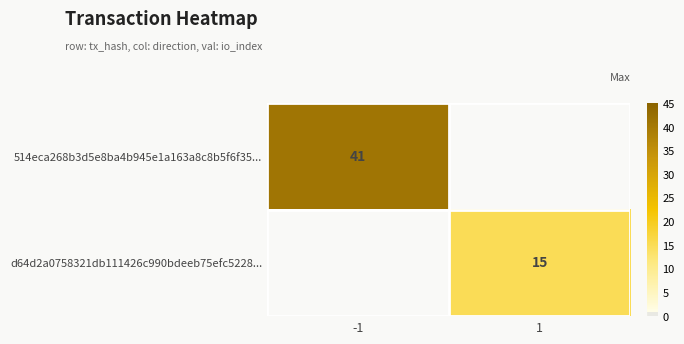

True or false: 514eca268b3d5e8ba4b945e1a163a8c8b5f6f35... has a value of 64 at -1.

False